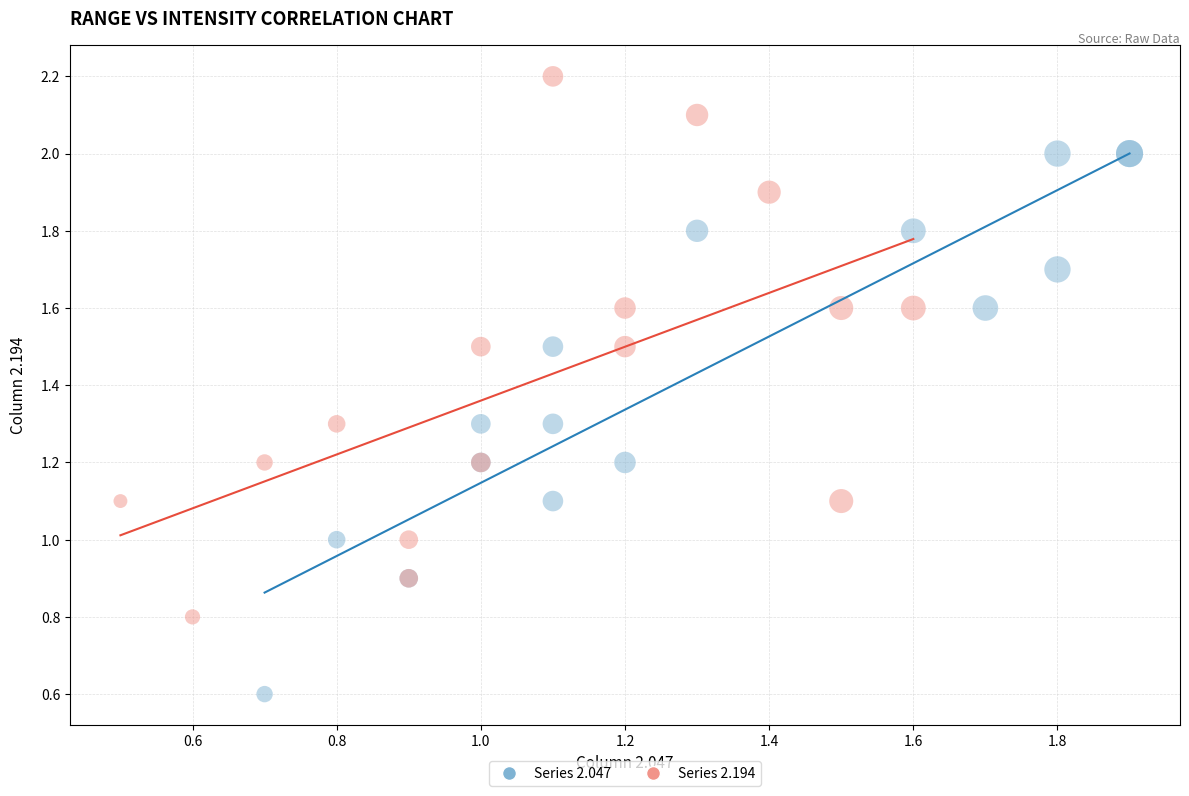

Which series contains the lowest Y value?

Series 2.047